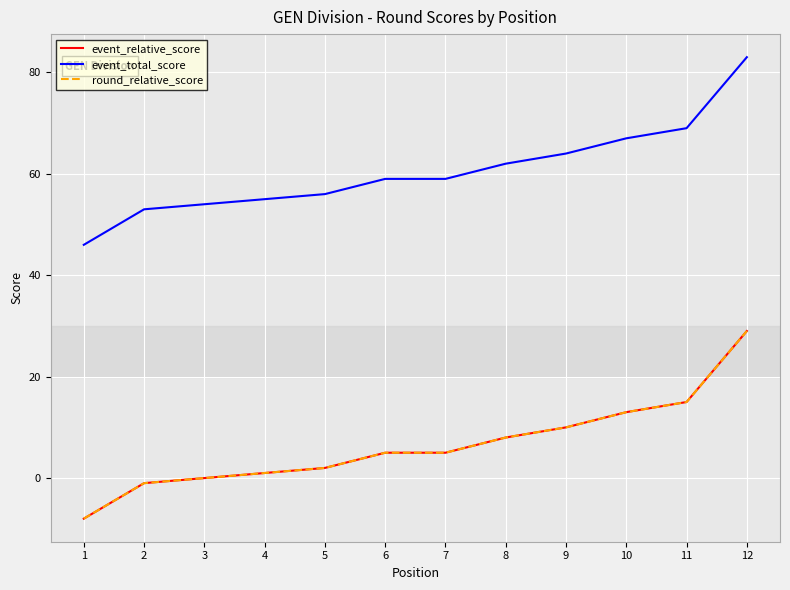

Does the chart display data point markers on the line(s)?

No